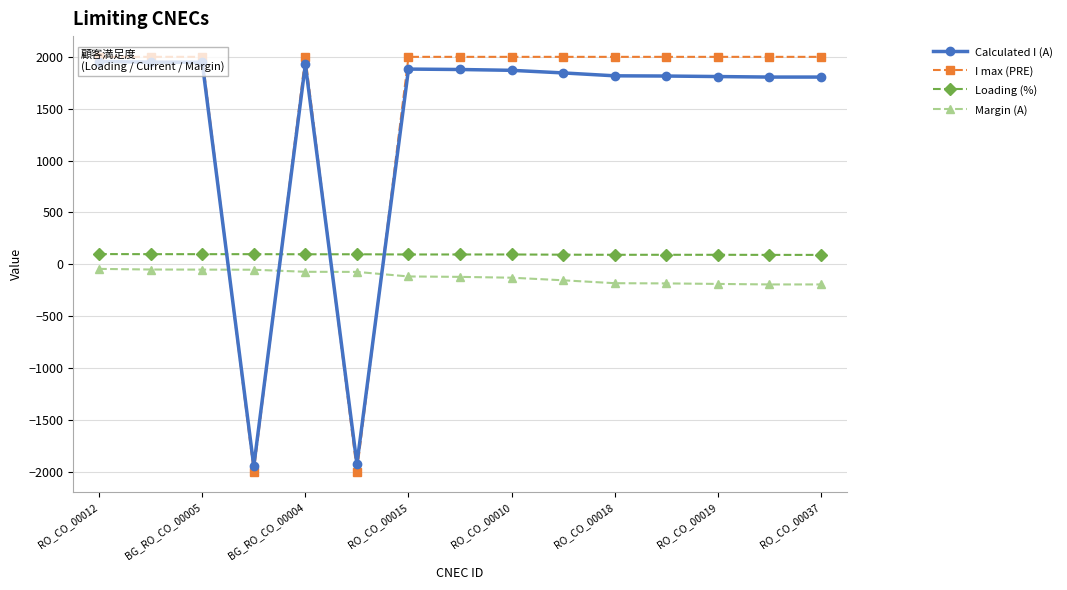

What are all the series names shown in the legend?

Calculated I (A), I max (PRE), Loading (%), Margin (A)